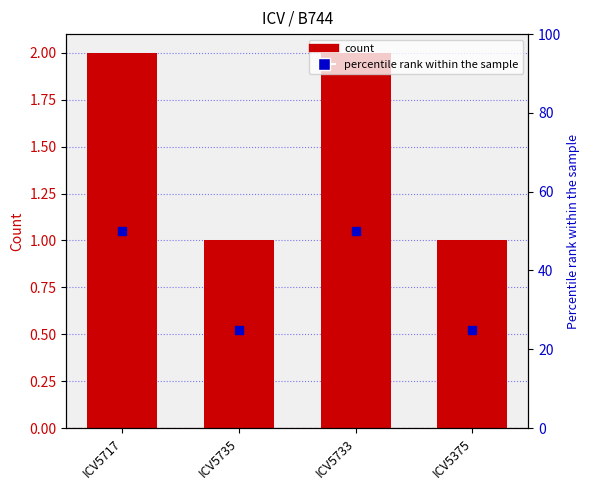

What is the ratio of the value at ICV5375 to the value at ICV5733?

0.5